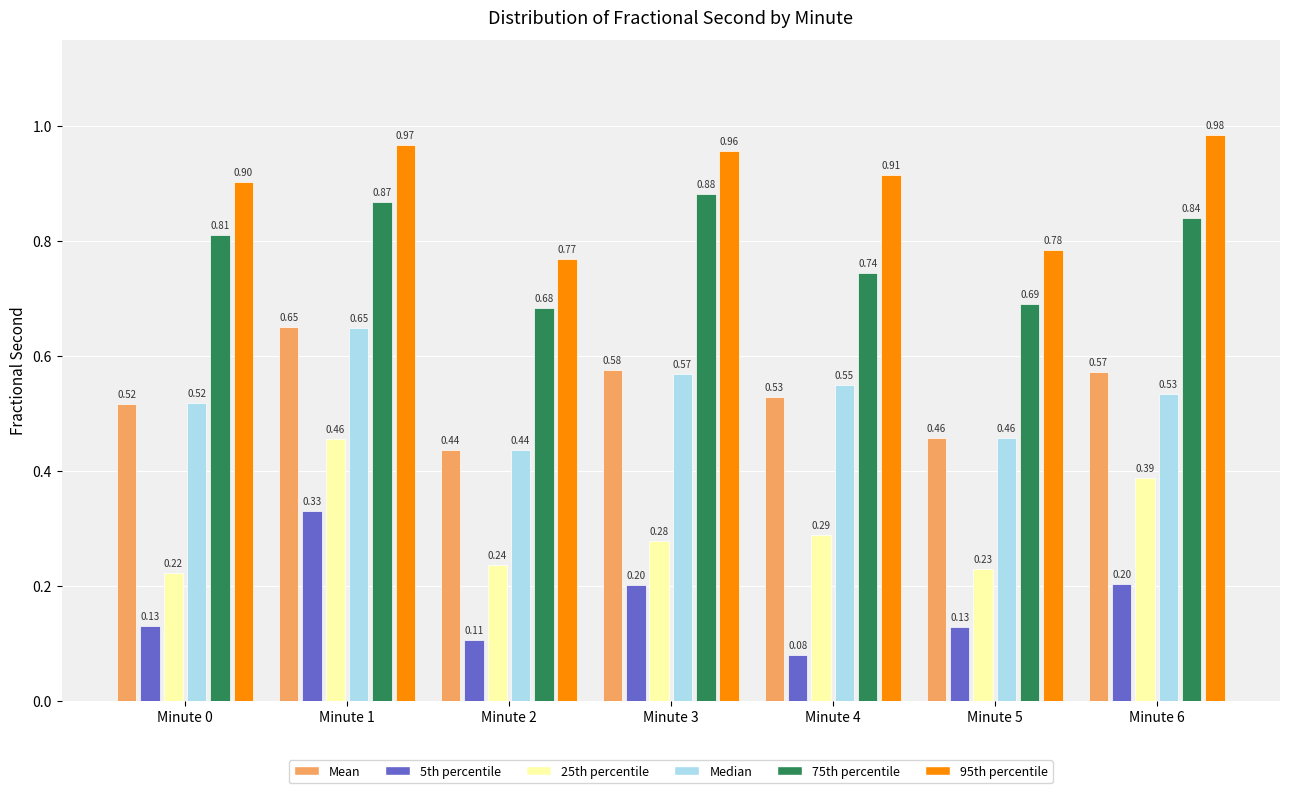

List the labels in order of 95th percentile value, smallest first.

Minute 2, Minute 5, Minute 0, Minute 4, Minute 3, Minute 1, Minute 6